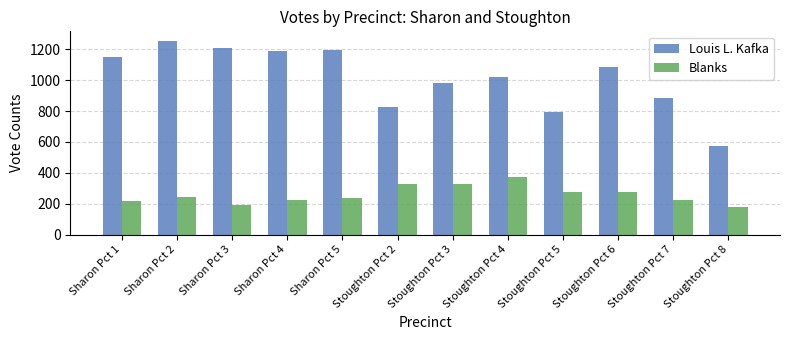

Which category has the lowest value across all series?

Stoughton Pct 8